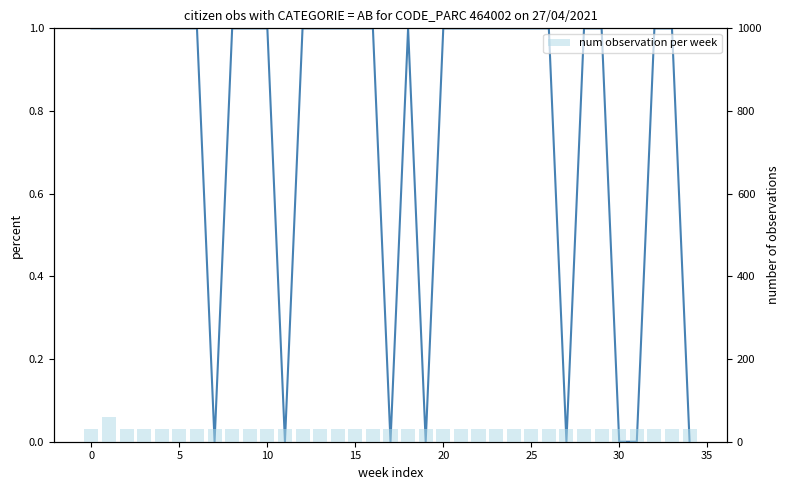

At how many categories does at least one series exceed 0?

35